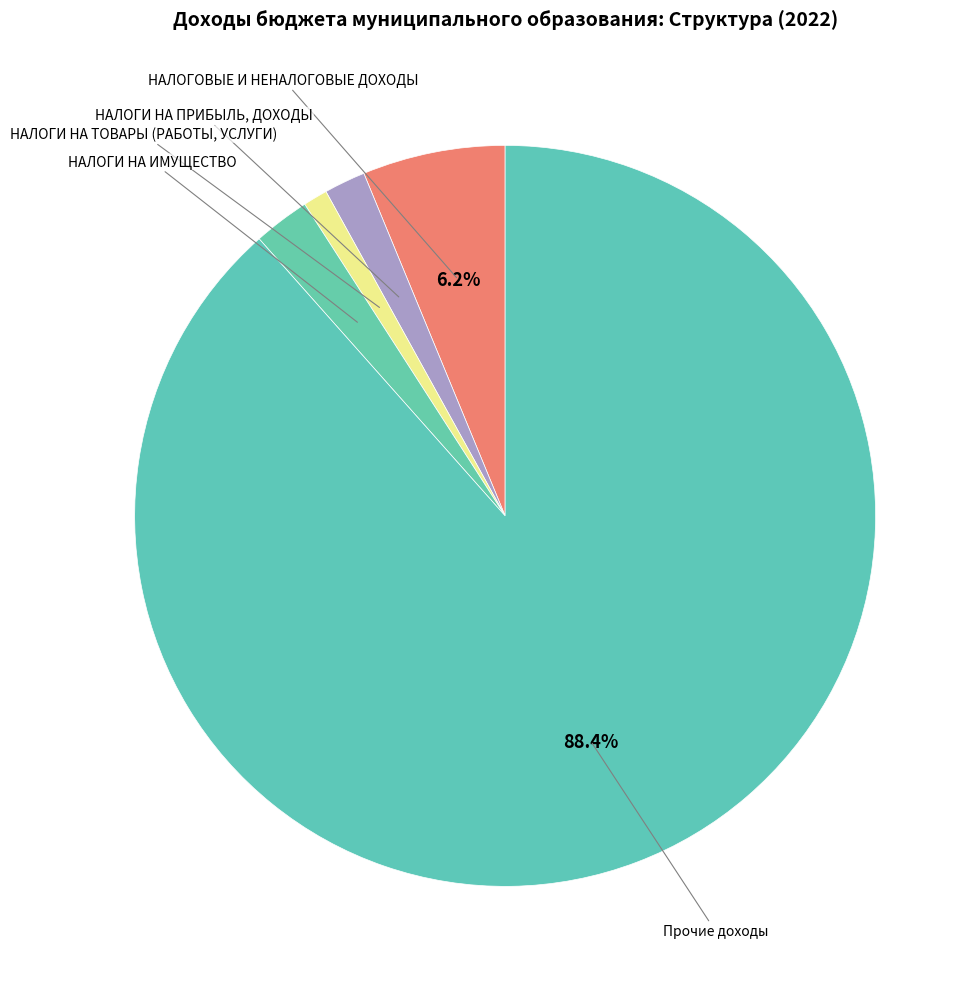

Between НАЛОГИ НА ТОВАРЫ (РАБОТЫ, УСЛУГИ) and Прочие доходы, which is larger?

Прочие доходы